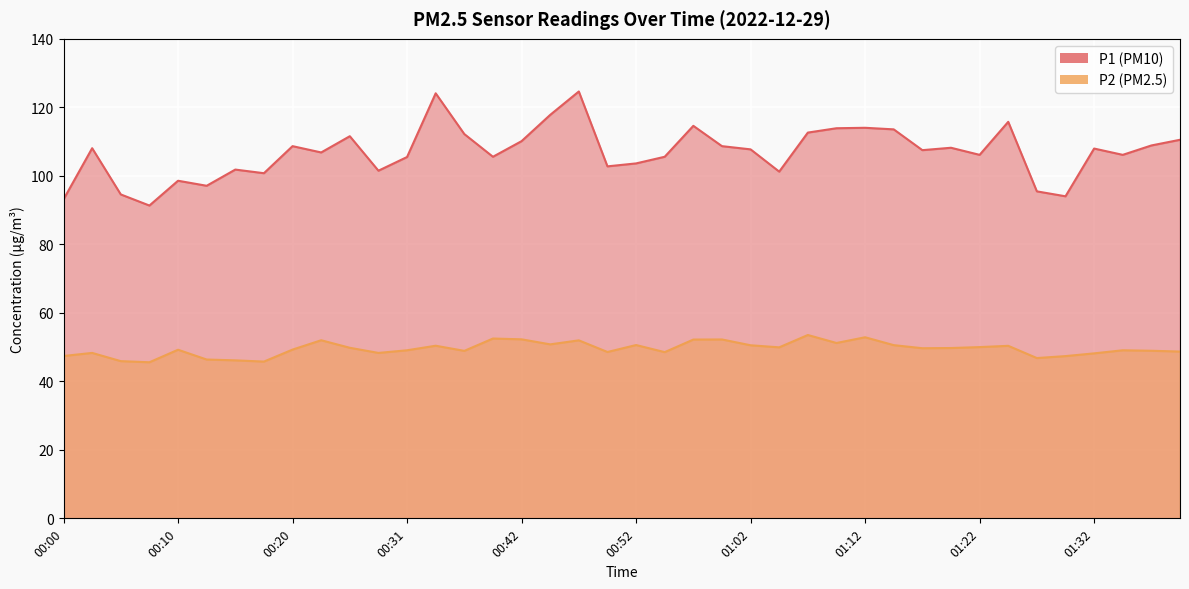

What is the difference between the maximum and minimum values in the P1 series?

33.3